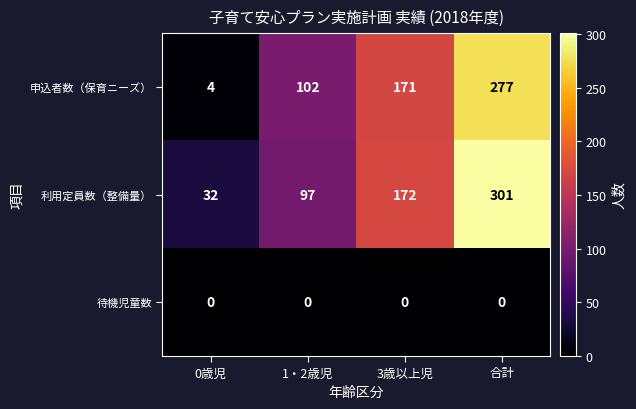

Reading left to right, list all the values displayed in this chart.

申込者数（保育ニーズ）: 4	102	171	277
利用定員数（整備量）: 32	97	172	301
待機児童数: 0	0	0	0